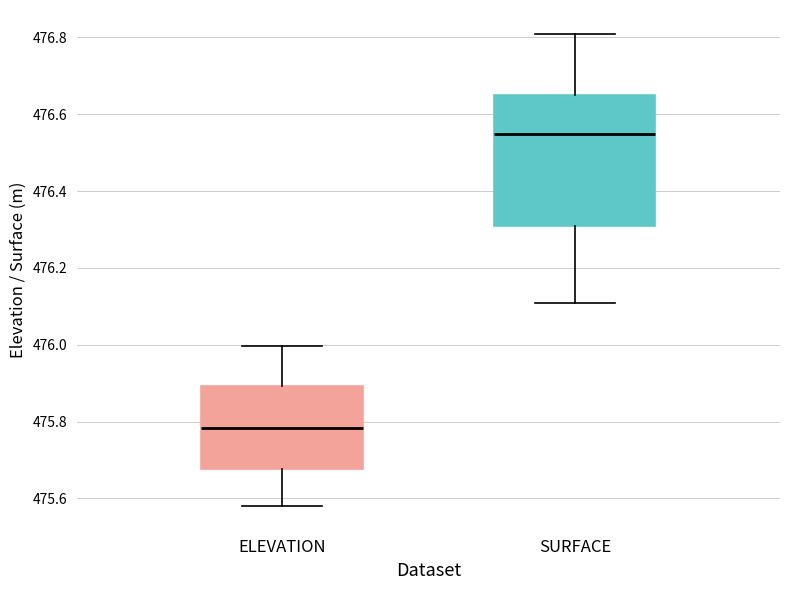

Comparing the boxes themselves (not the whiskers), which one is the tallest?

SURFACE